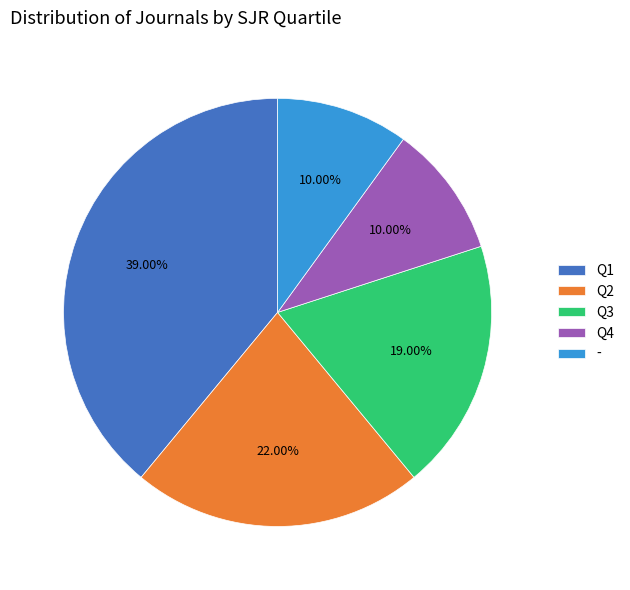

Which has a higher value, - or Q3?

Q3